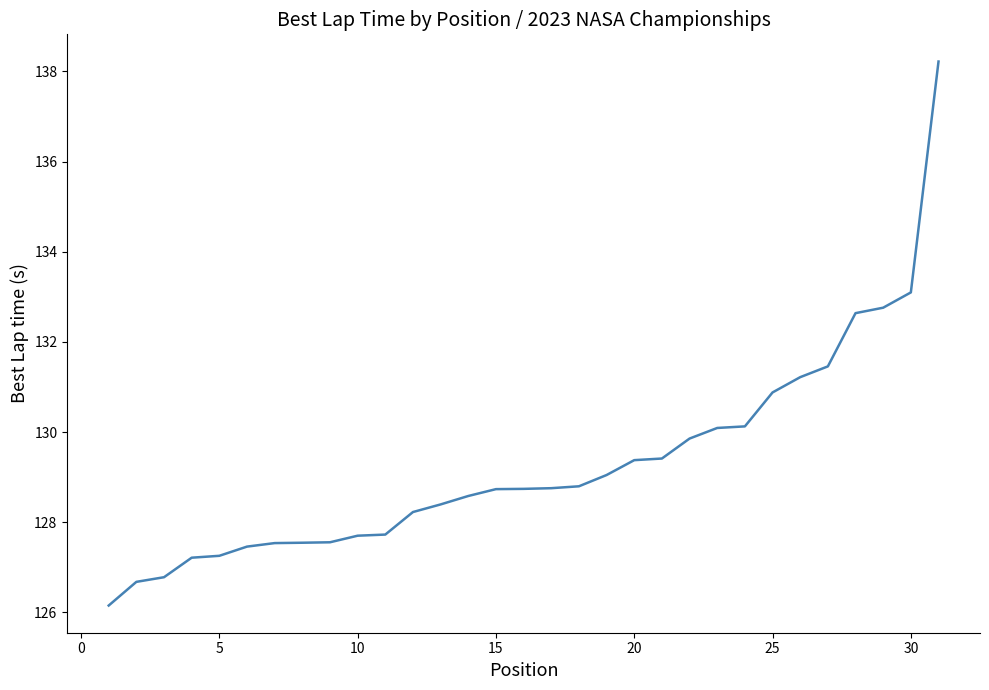

What is the maximum value shown in the chart?

138.2